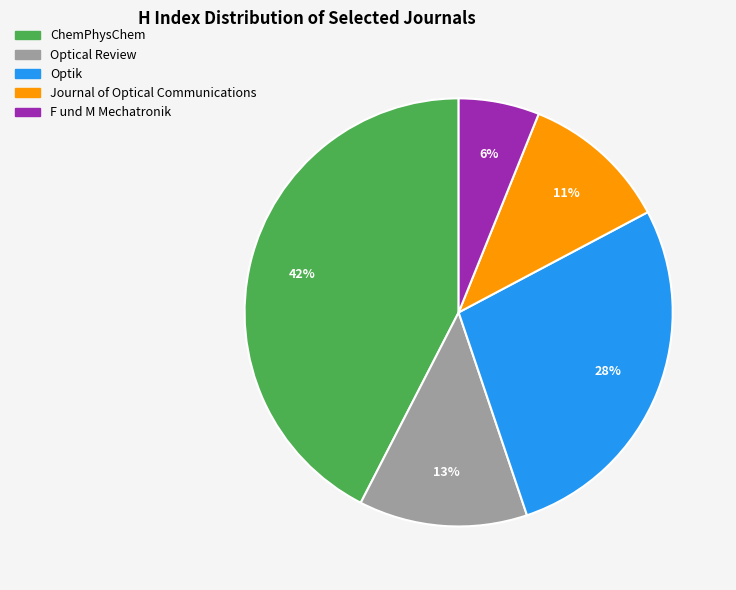

To the nearest percent, what is the average slice percentage?

20%